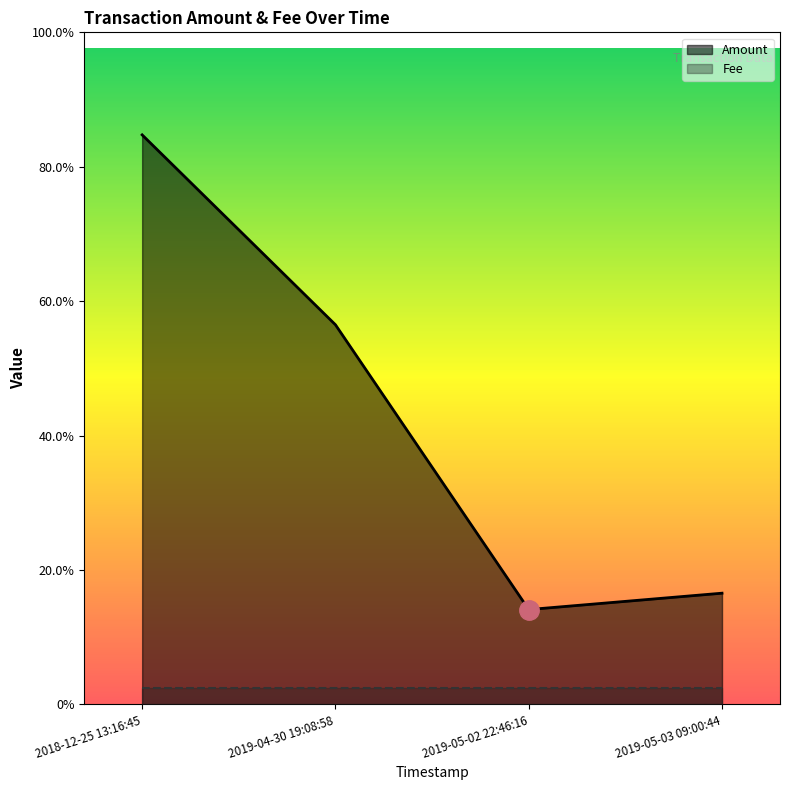

True or false: Amount and Fee intersect in this chart.

False